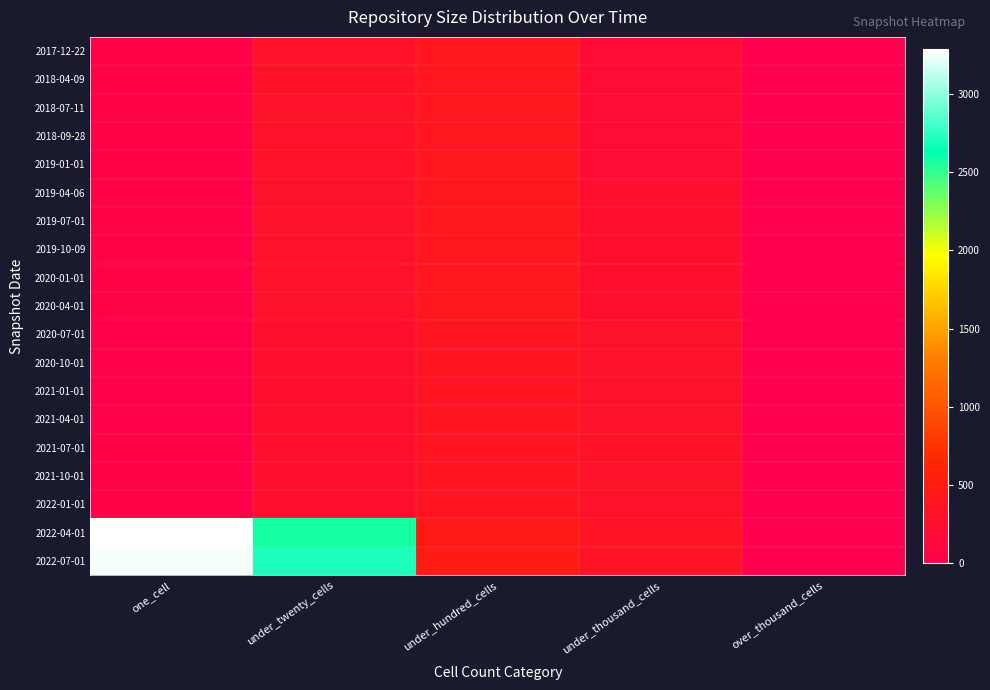

What is the difference between the highest and lowest values at one_cell?

3250